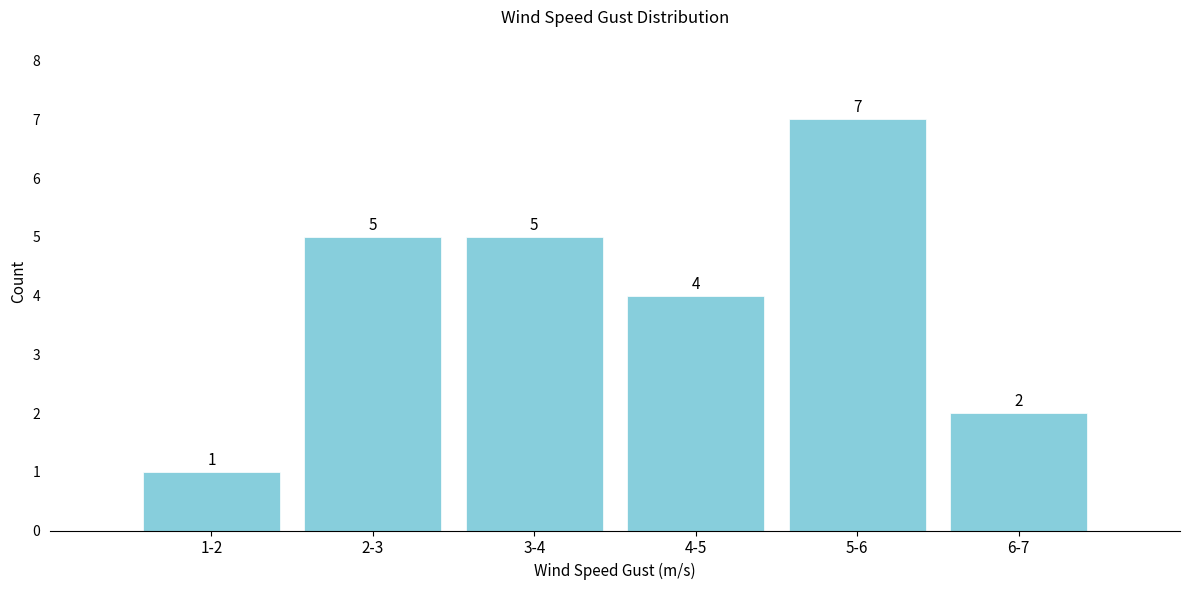

Reading right to left, what are all the values shown in this chart?

2	7	4	5	5	1